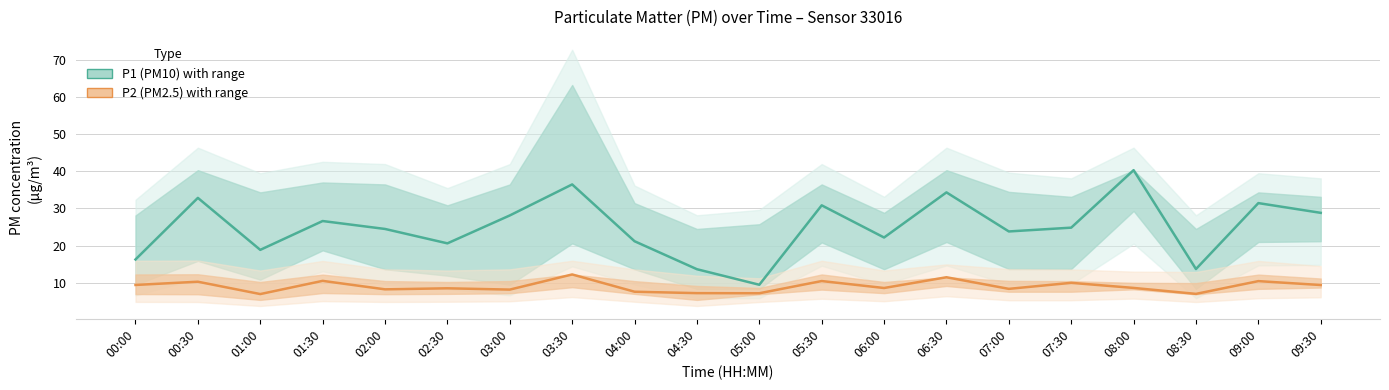

True or false: P1 (PM10) and P2 (PM2.5) intersect in this chart.

False